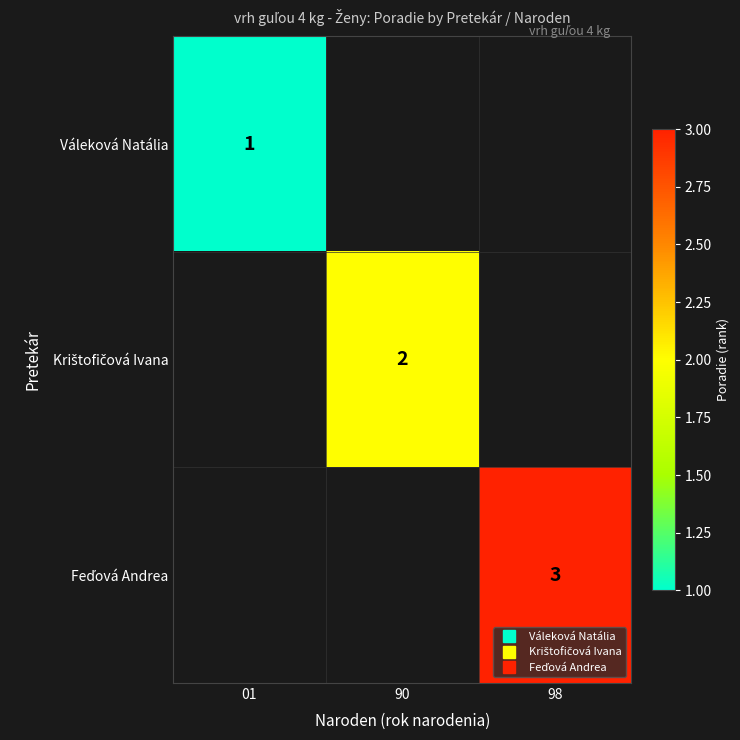

Is the value of Krištofičová Ivana at 01 greater than the value of Váleková Natália at 98?

No